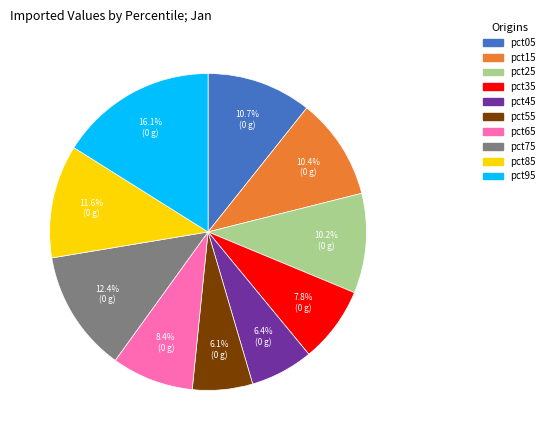

Which category has the biggest portion of the pie?

pct95